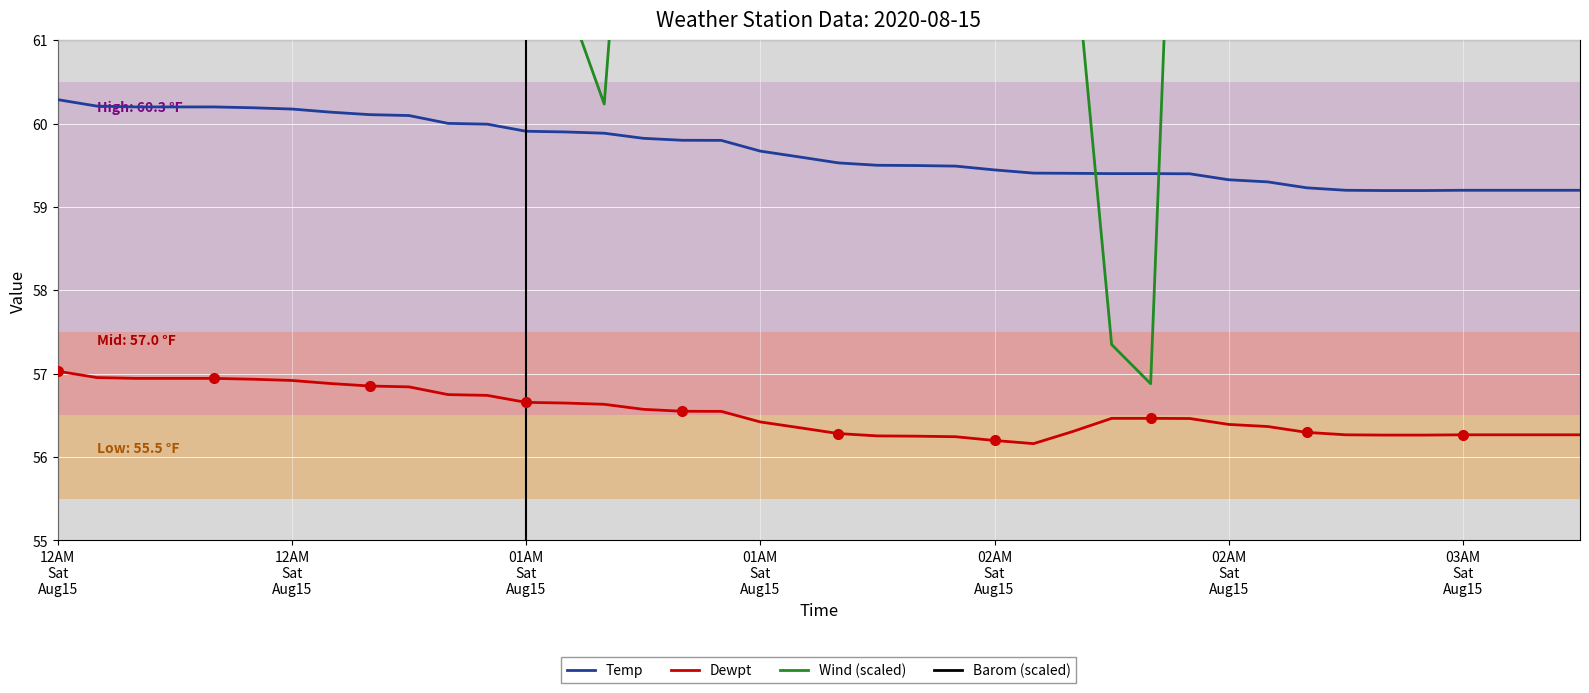

What is the difference between the maximum and minimum values in the Temp series?

1.1